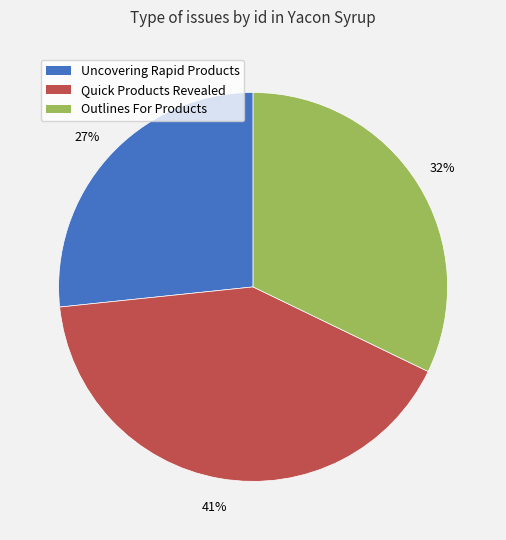

To the nearest percent, what is the average slice percentage?

33%